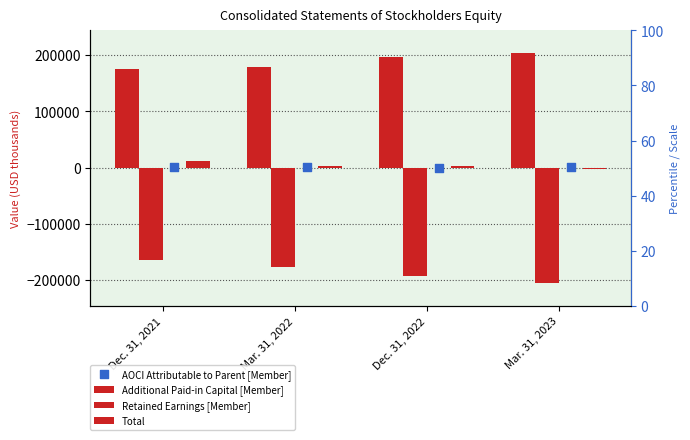

At how many categories does at least one series exceed -30784?

4